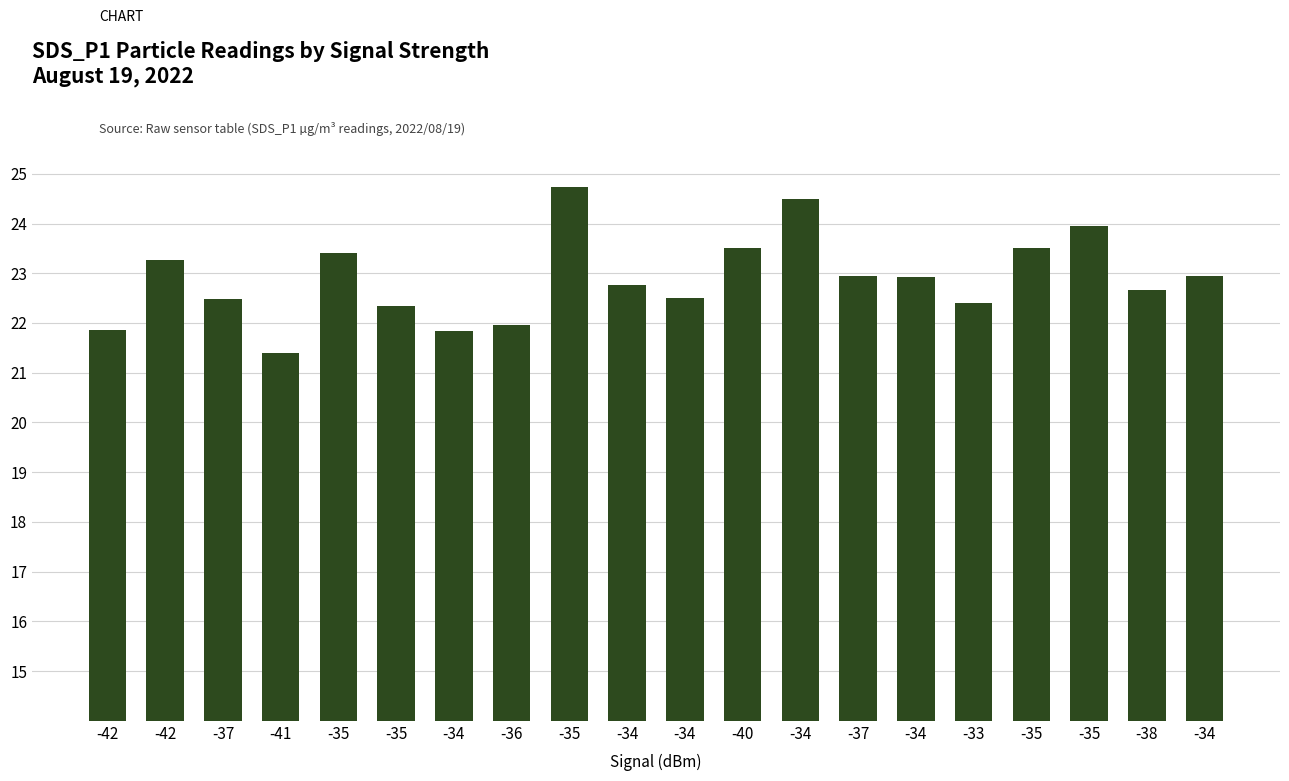

Count the number of categories in the chart.

20